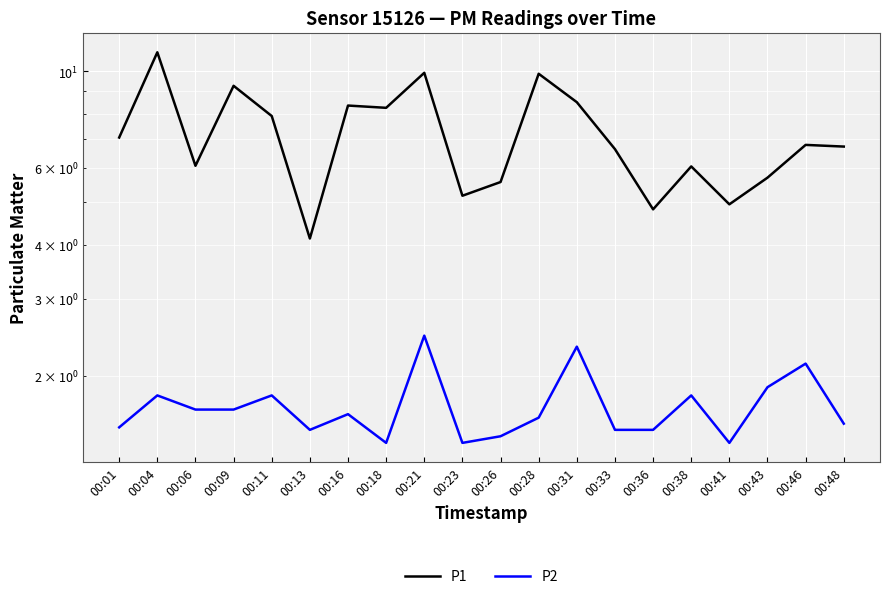

At which category does P1 reach its first local valley?

00:06